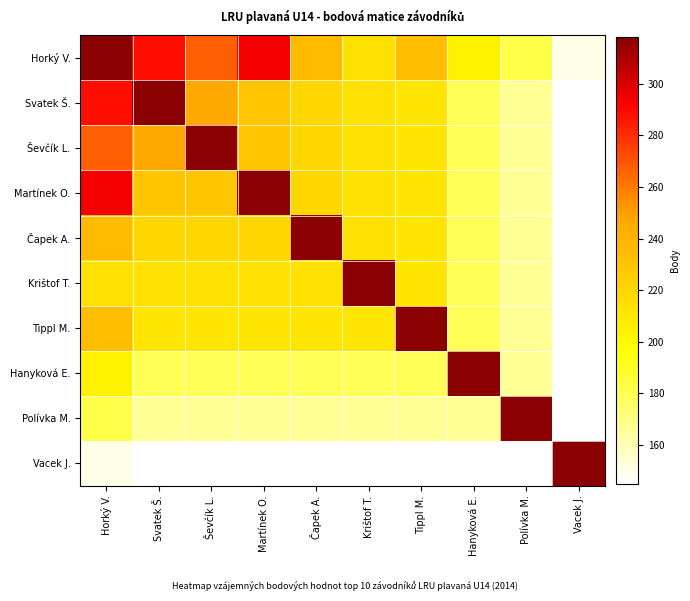

What is the total value across all series at Hanyková E.?

1908